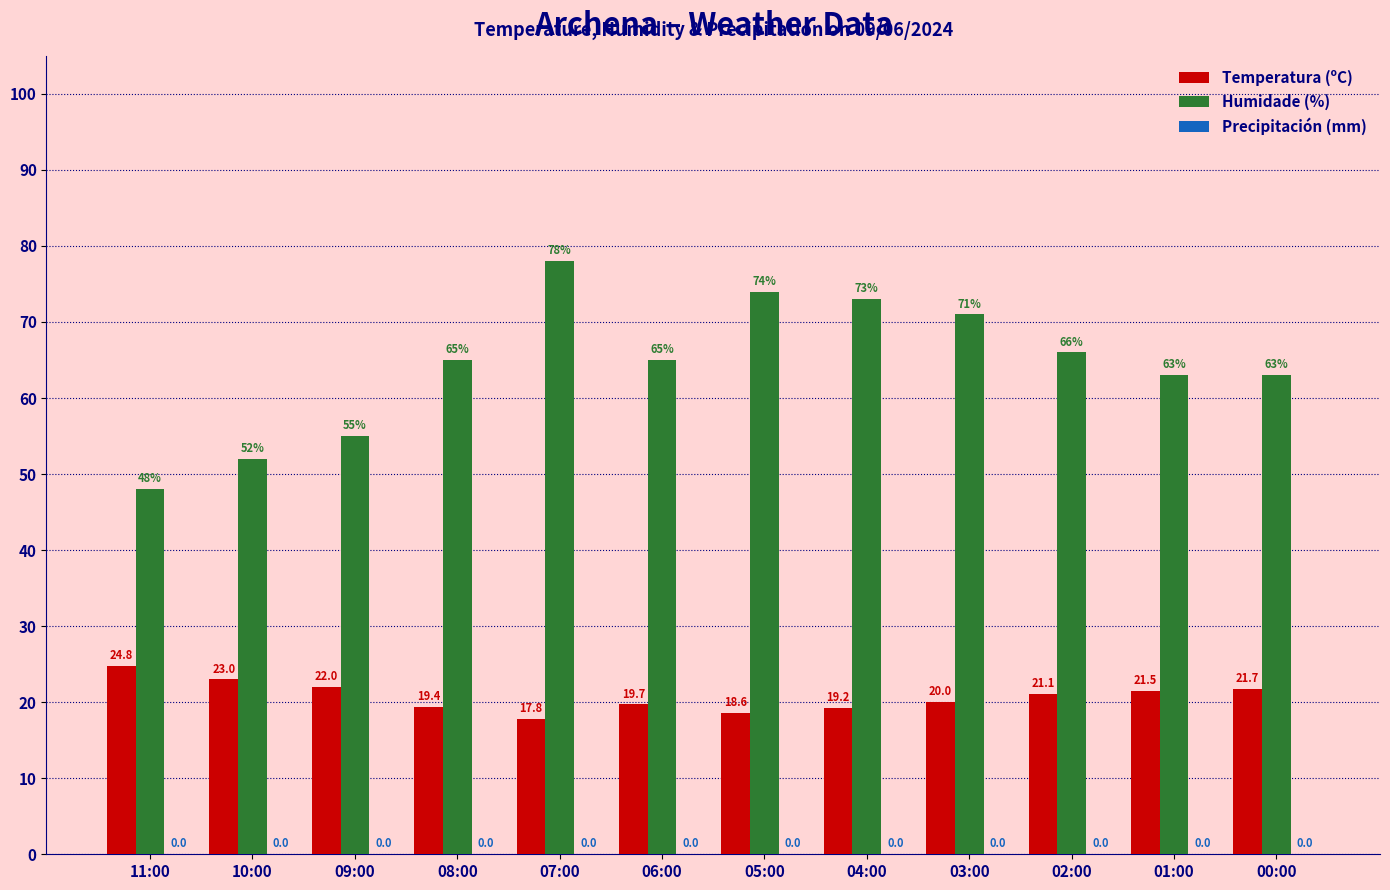

At which category does the chart reach its peak across all series?

07:00